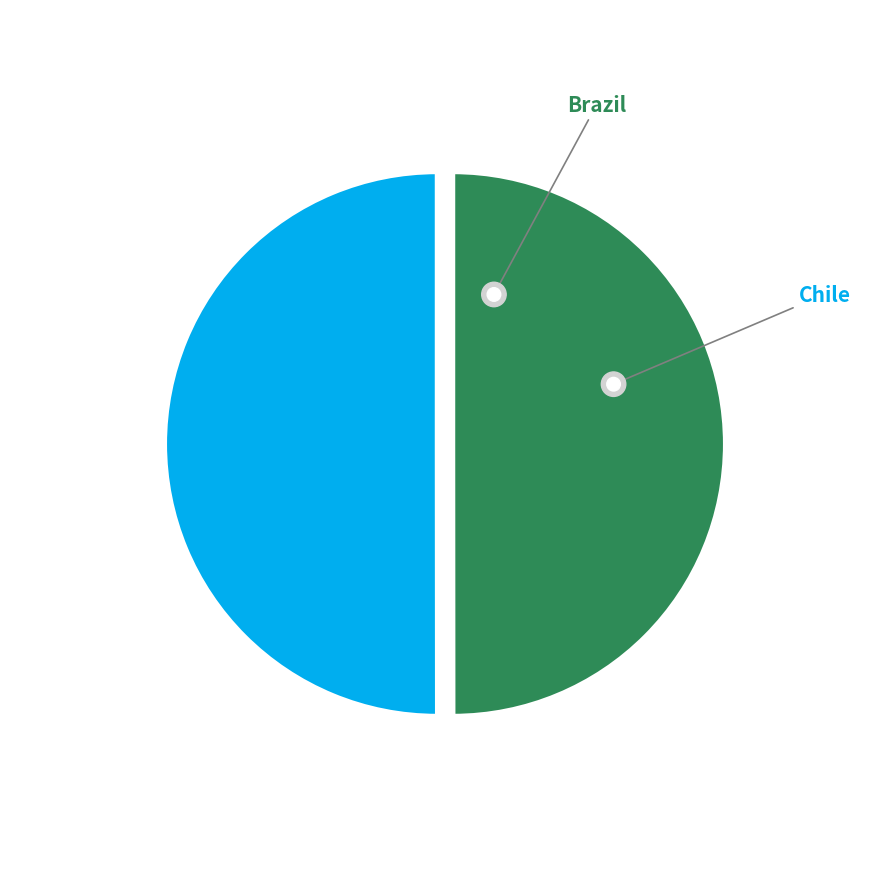

To the nearest percent, what percentage of the pie is Chile?

50%